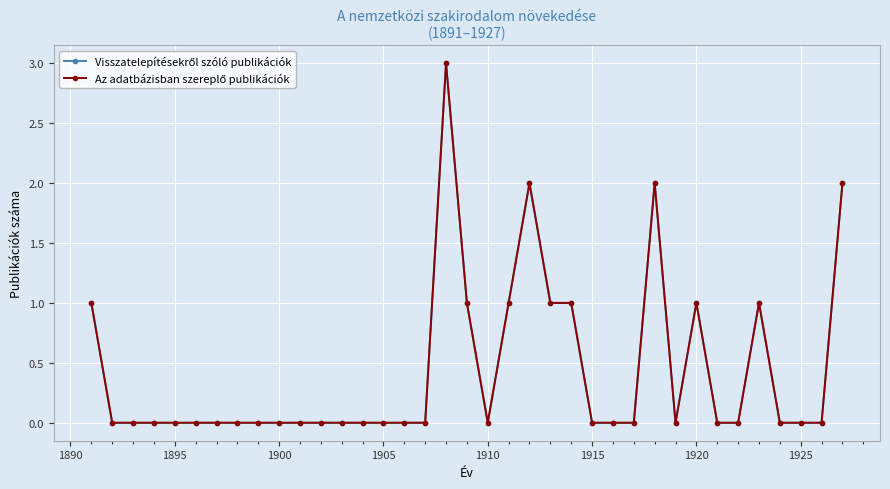

In Visszatelepítésekről szóló publikációk, how many points are lower than both neighbors (excluding endpoints)?

2